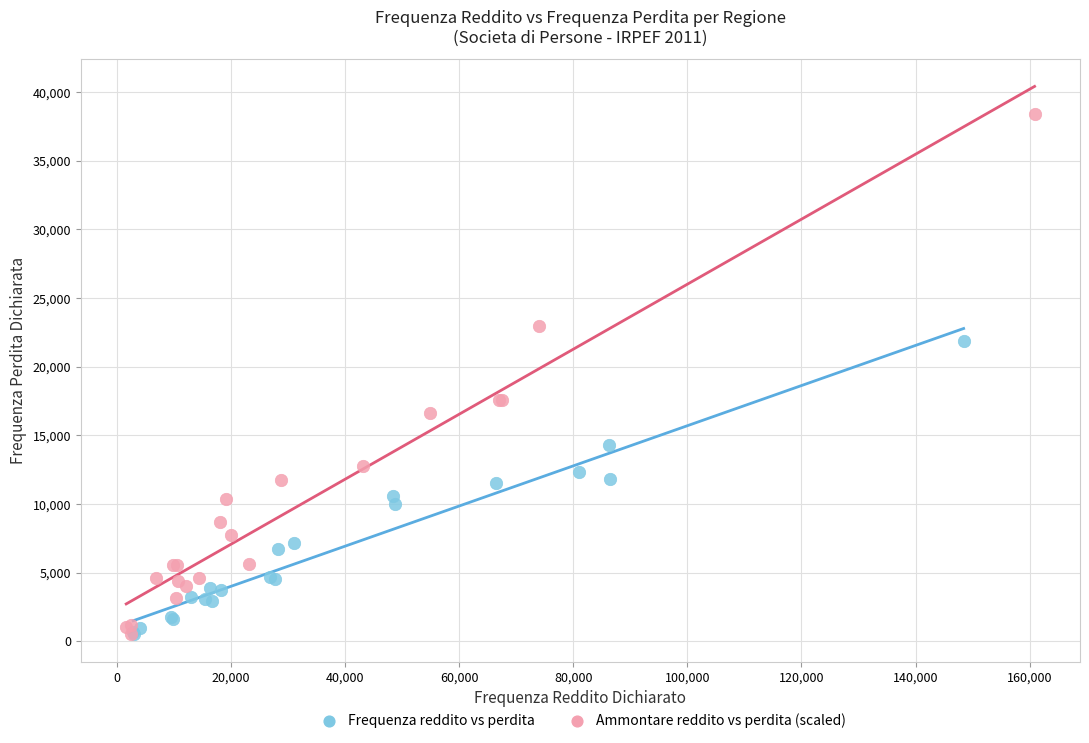

Which series has the largest Y range (max minus min)?

Ammontare reddito vs perdita (scaled)